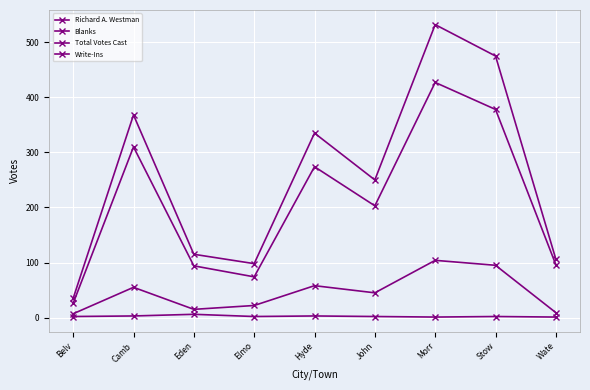

What is the average value of the Blanks series?

46